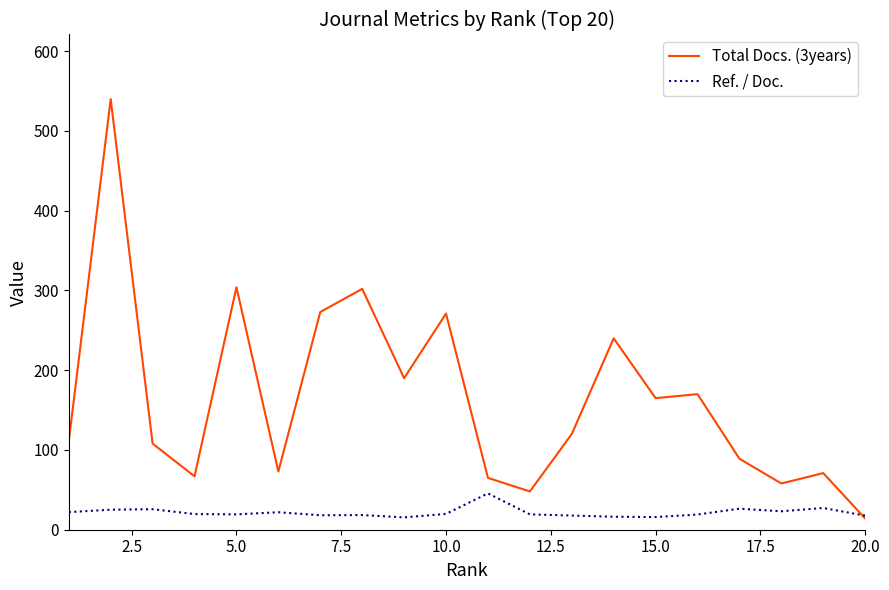

What is the minimum value shown in the chart?

14.0